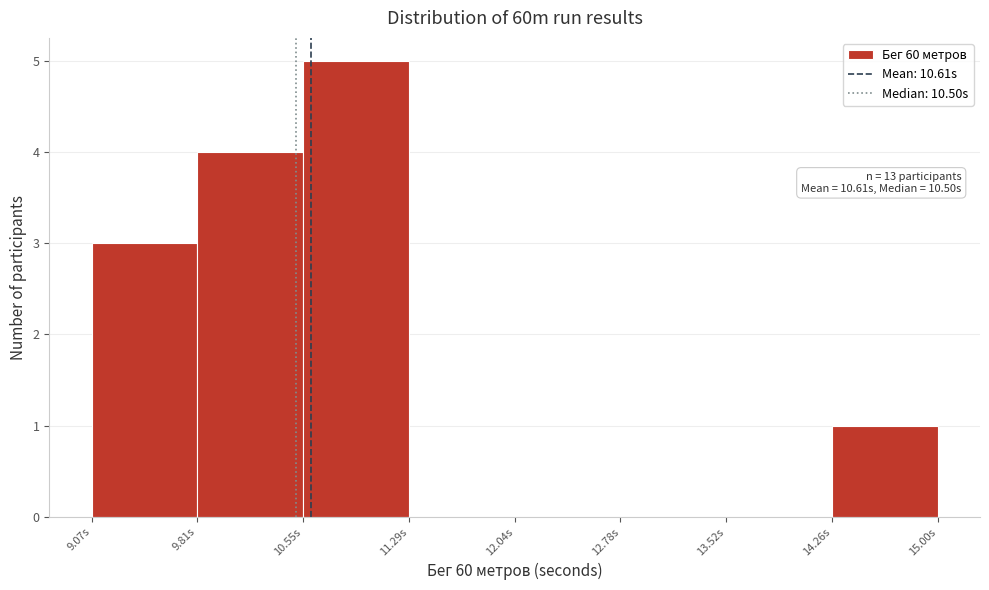

Which range on the x-axis has the tallest bar?

10.6 to 11.3